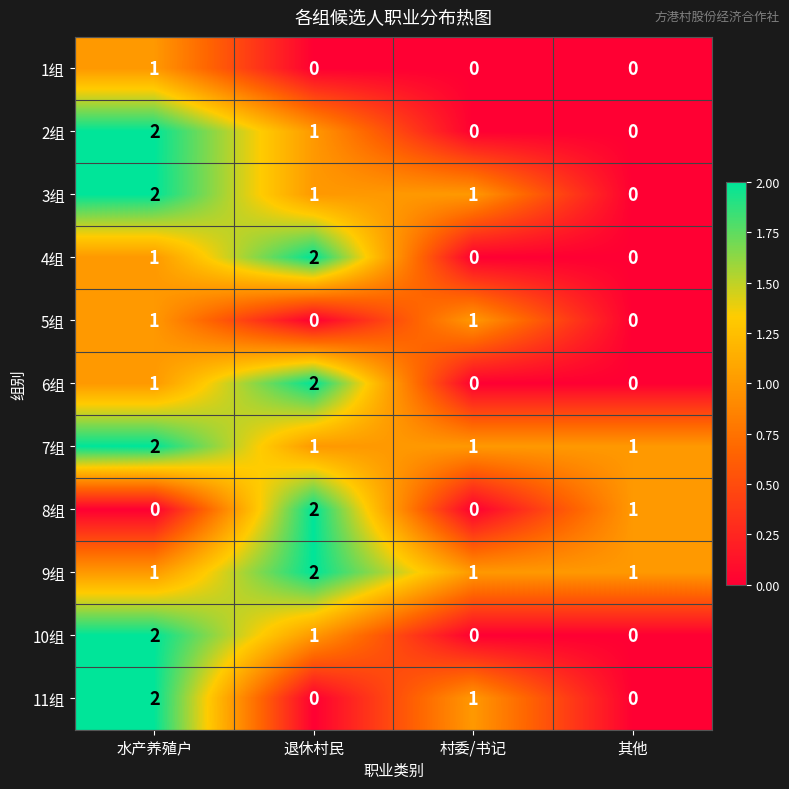

What is the sum of the 2组 values at 退休村民 and 水产养殖户?

3